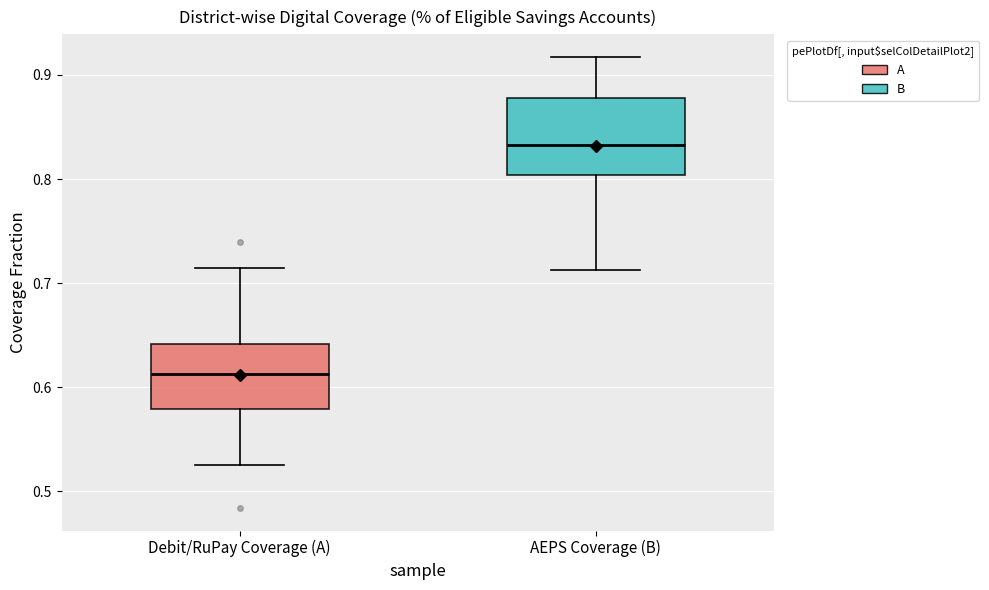

Reading left to right, transcribe this box plot: for each box, give where its median line is, the range the box spans, and where its two whiskers end, as read against the y-axis. The values are not printed on the chart, so give them approximately, as read against the axis.

Debit/RuPay Coverage (A): median 0.61, box 0.58 to 0.64, whiskers 0.53 to 0.71
AEPS Coverage (B): median 0.83, box 0.80 to 0.88, whiskers 0.71 to 0.92